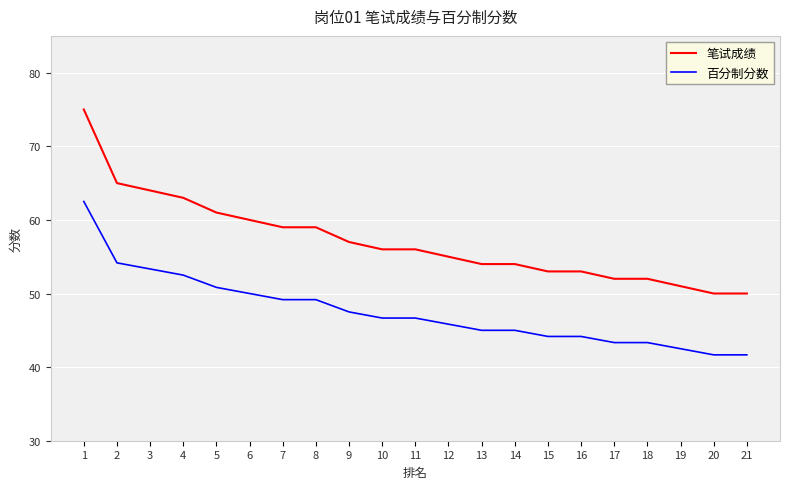

Is it true that 笔试成绩 equals 54.0 at 13?

True